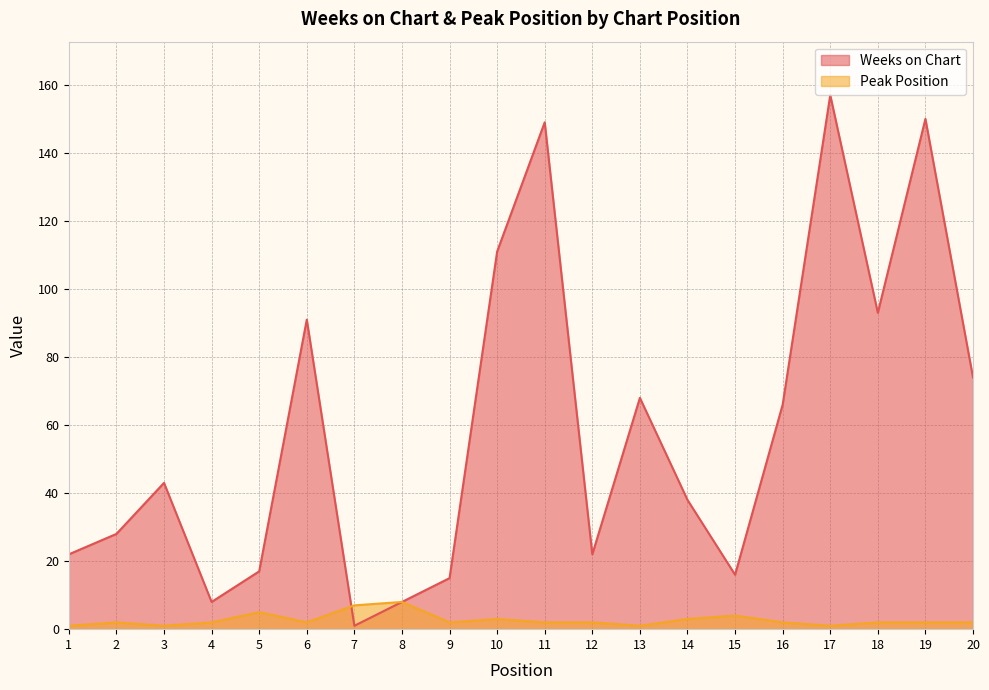

What is the value of the Weeks on Chart point at the 12th from the left?

22